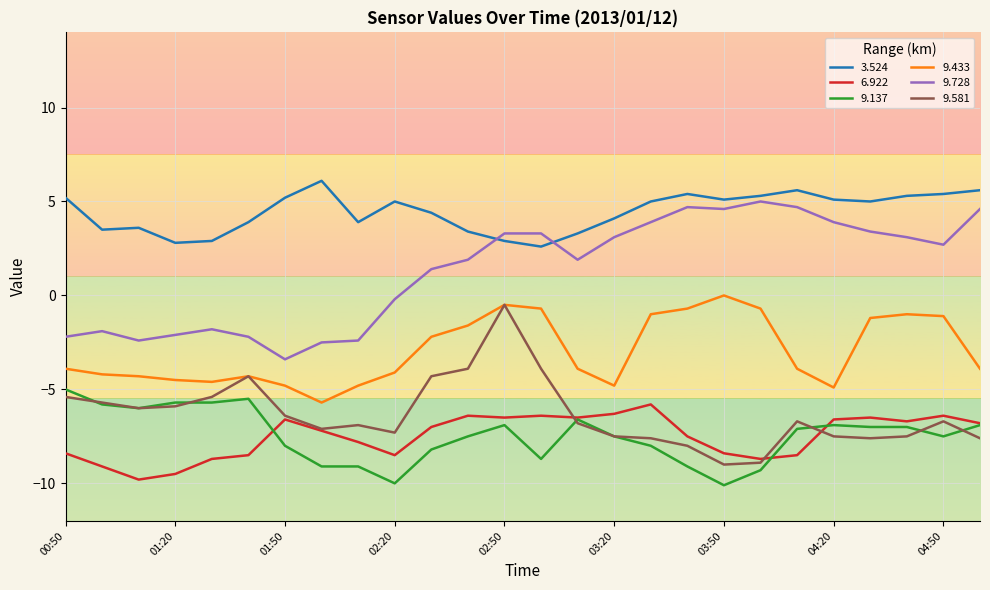

Which series has the largest total across all categories?

3.524